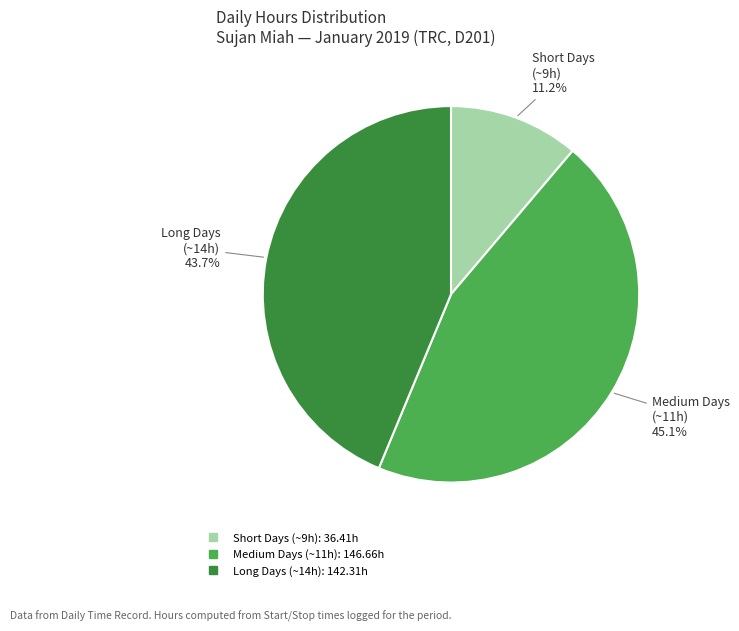

Is there a majority slice in this chart?

No